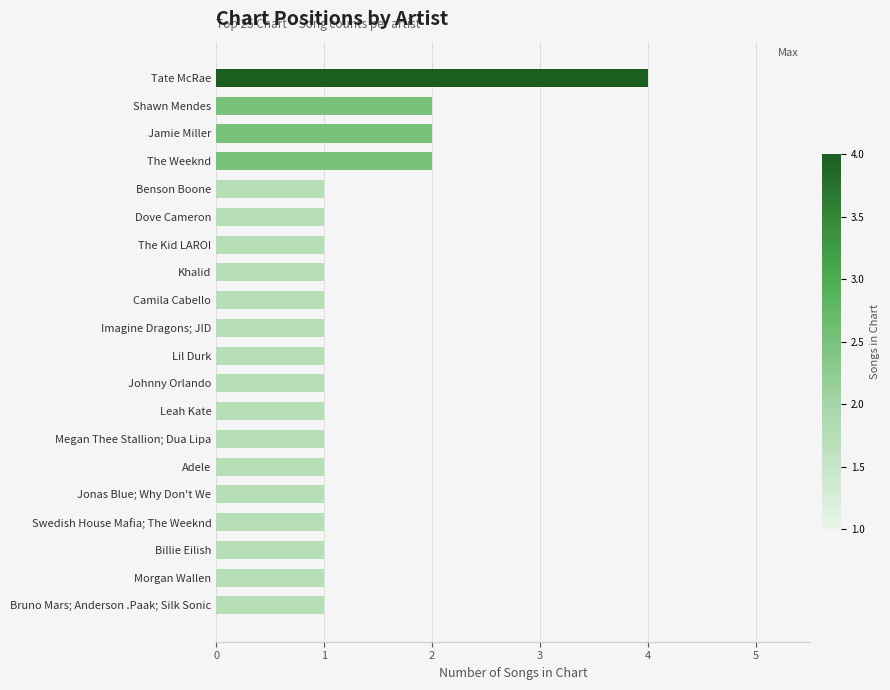

What is the sum of all values?

26